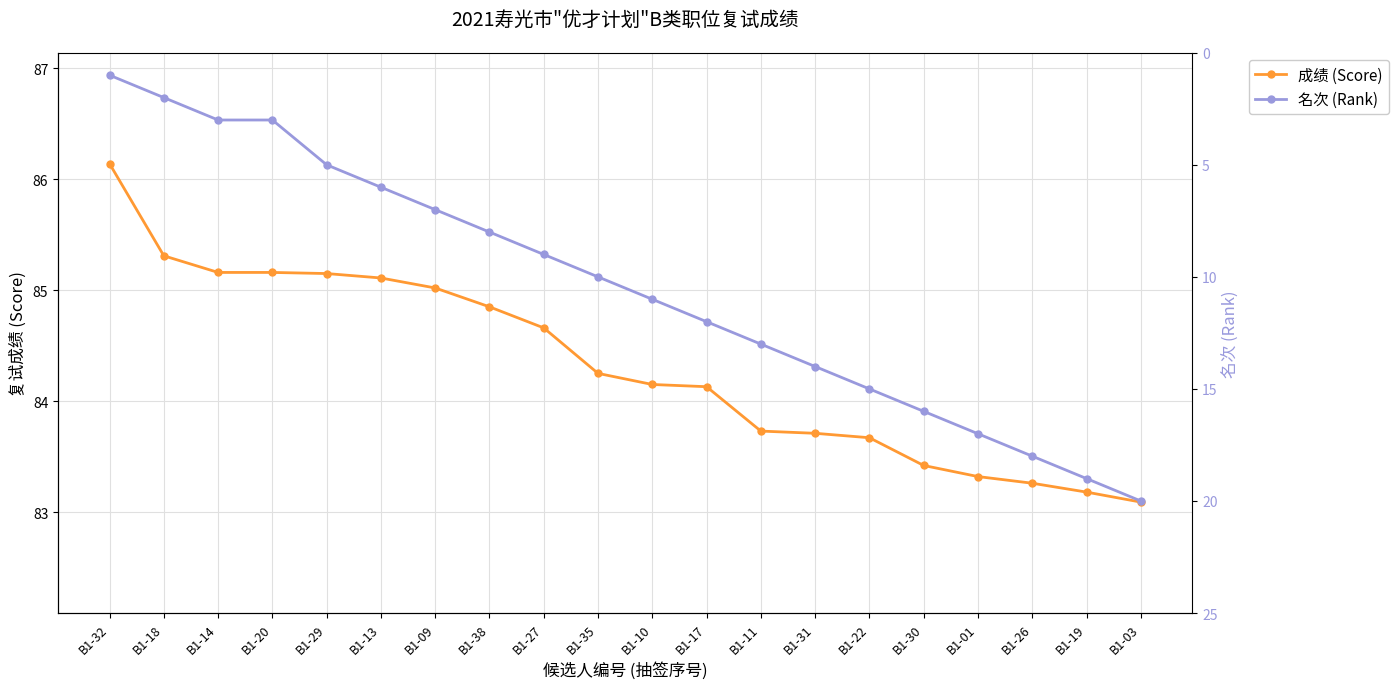

Does the chart have visible grid lines?

Yes